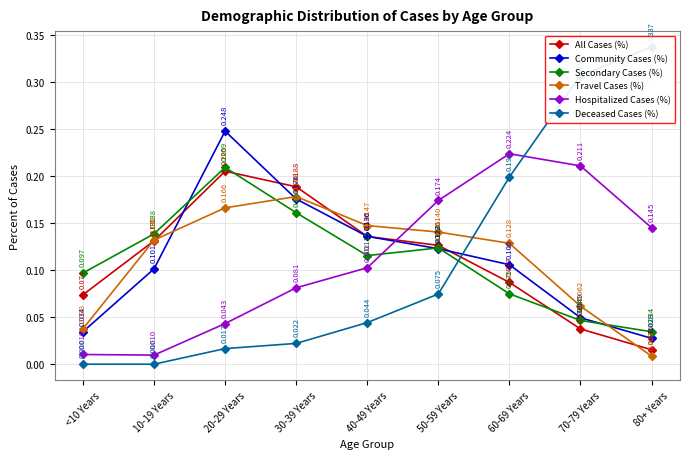

List the labels in order of Travel Cases (%) value, largest first.

30-39 Years, 20-29 Years, 40-49 Years, 50-59 Years, 10-19 Years, 60-69 Years, 70-79 Years, <10 Years, 80+ Years